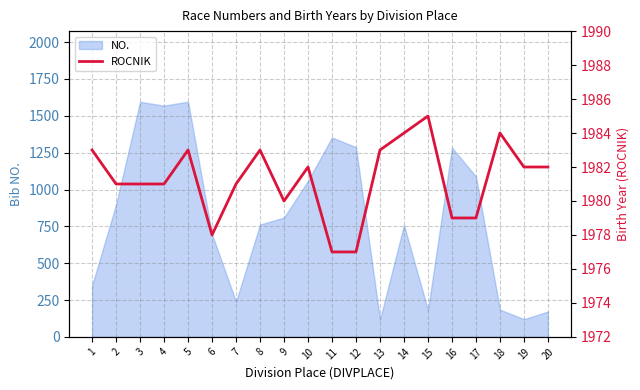

How many points are lower than both their immediate neighbors (excluding endpoints)?

2